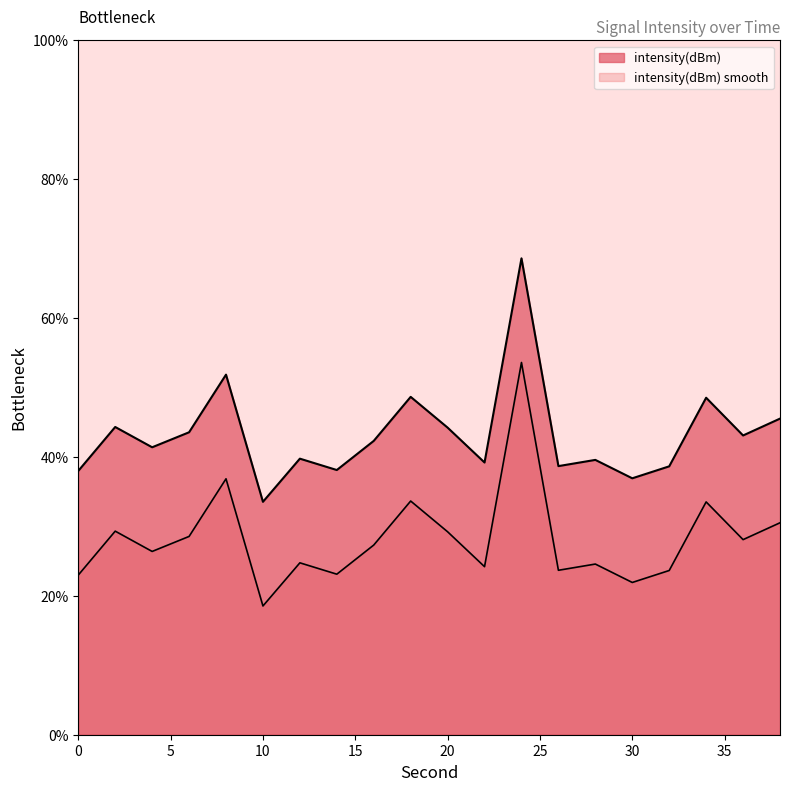

Where is the data nearest to the value 51?

8